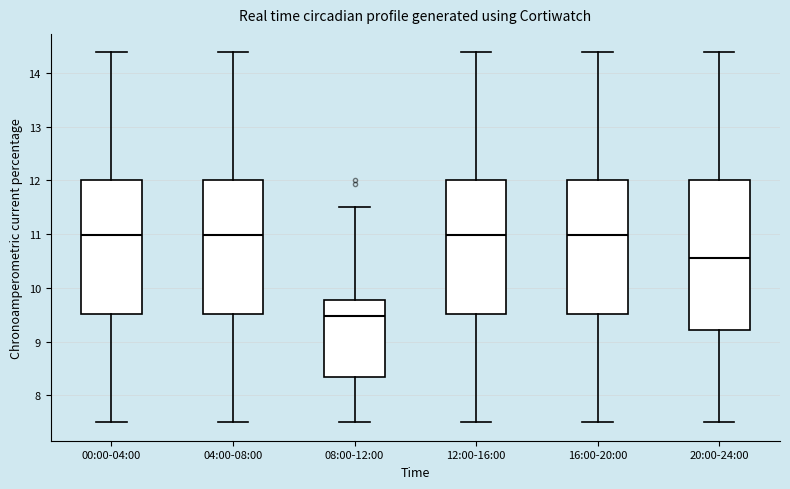

Comparing the boxes themselves (not the whiskers), which one is the tallest?

20:00-24:00